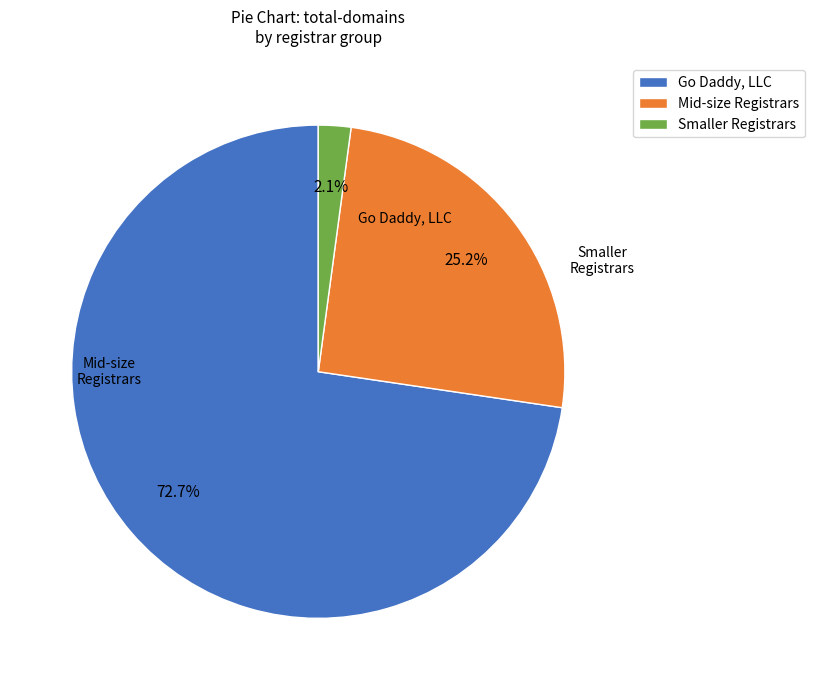

Does Go Daddy, LLC represent more than half of the total?

Yes